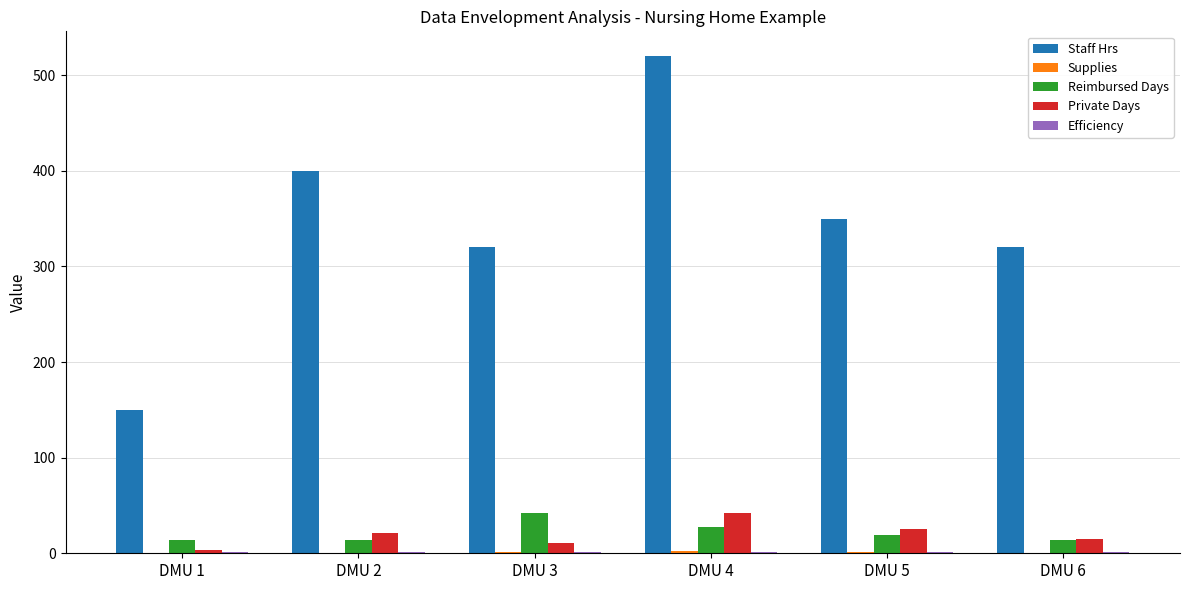

The value of Reimbursed Days at DMU 1 is 14.0. True or false?

True